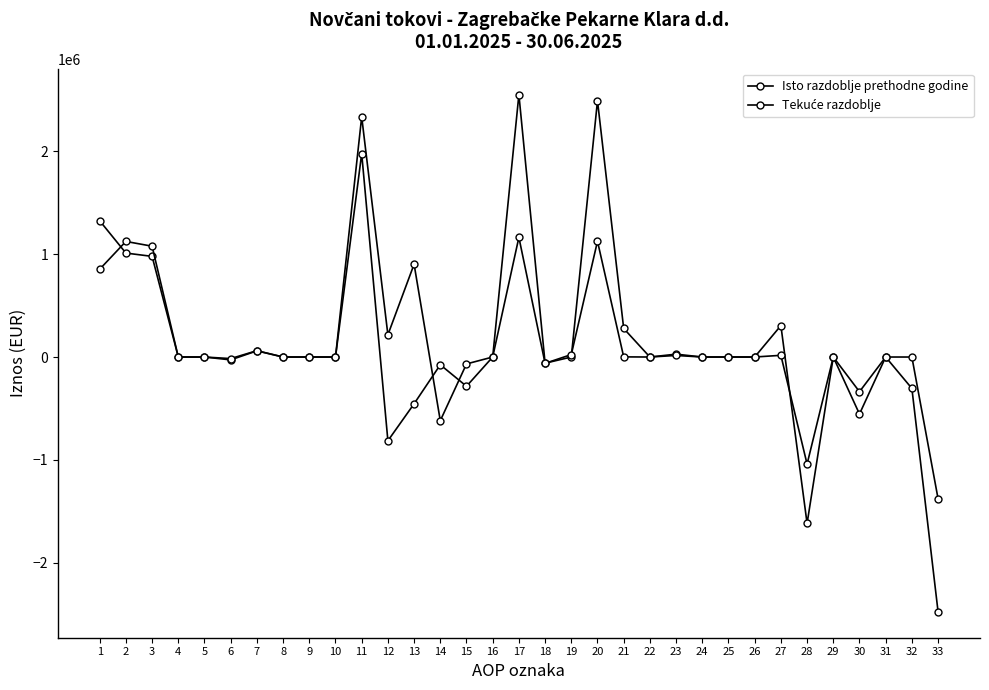

Which category has the highest value across all series?

17